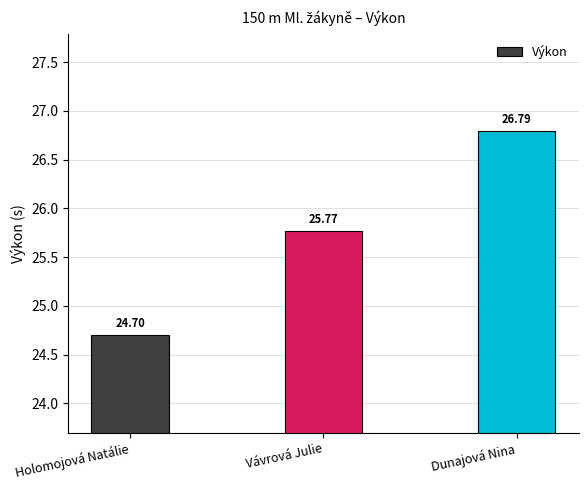

At which label does the data first exceed 25?

Vávrová Julie